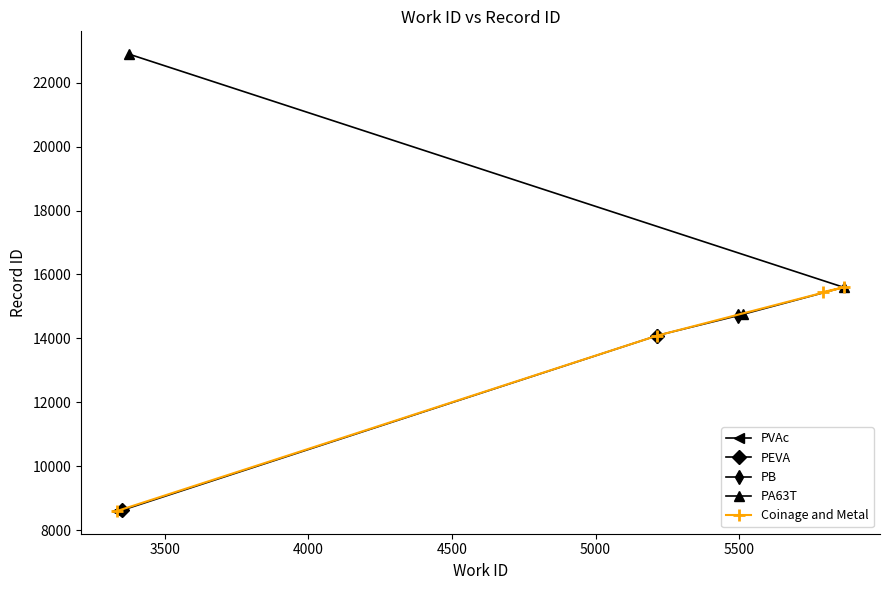

True or false: Metal and Coinage and Metal intersect in this chart.

False